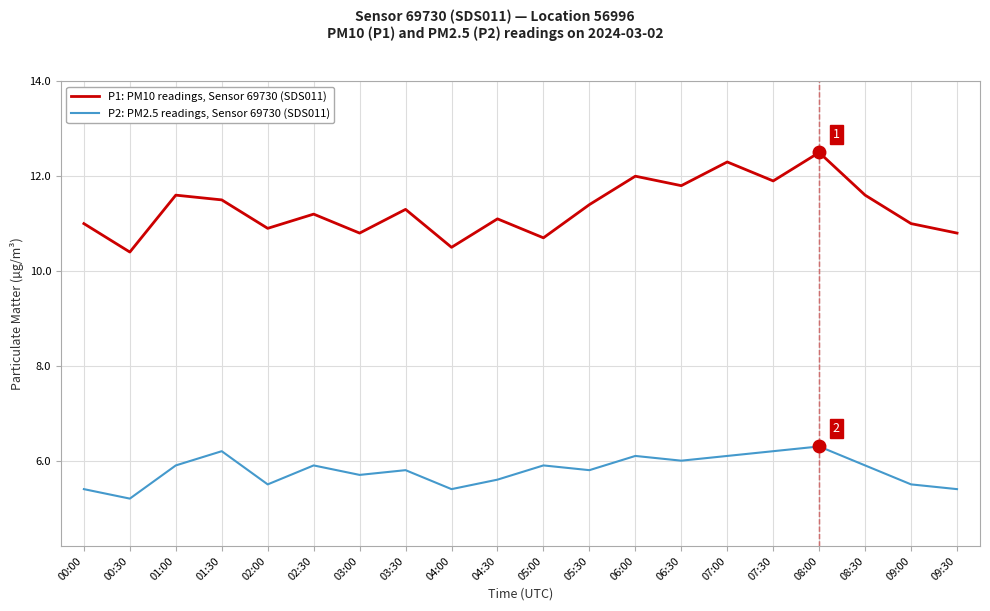

Rank the series by their maximum value, from lowest to highest.

P2: PM2.5 readings, Sensor 69730 (SDS011), P1: PM10 readings, Sensor 69730 (SDS011)